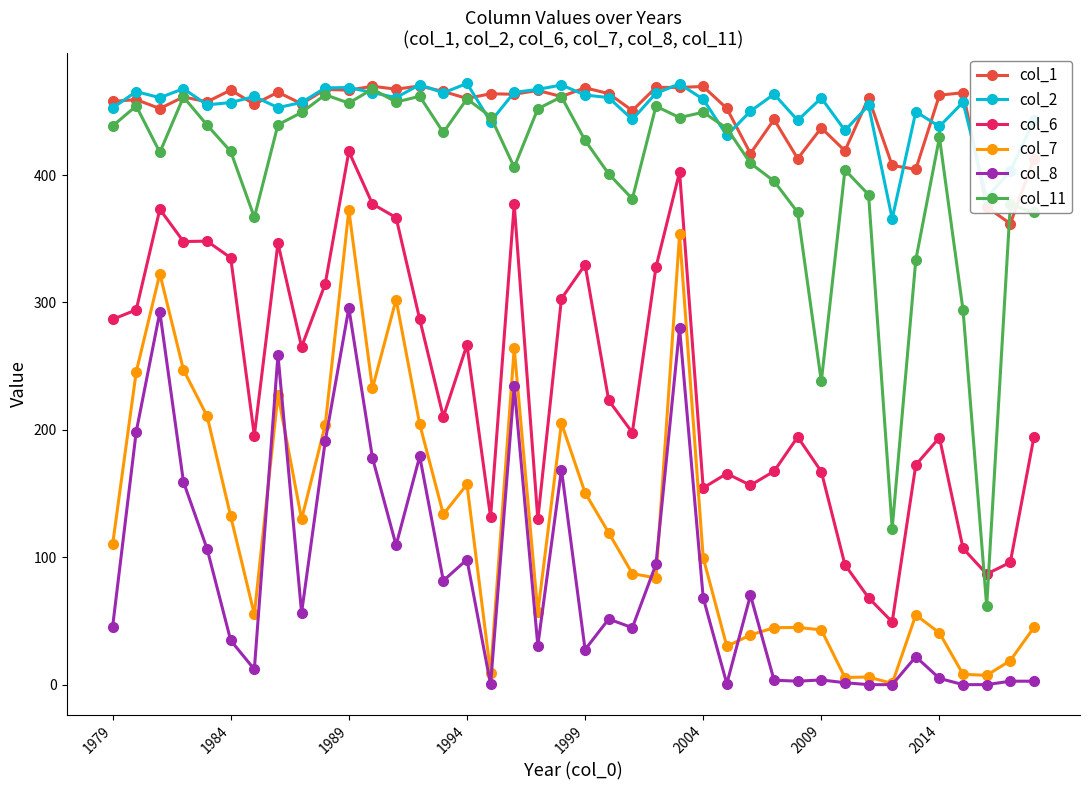

What is the value of the col_2 point at the 22nd from the left?

460.8